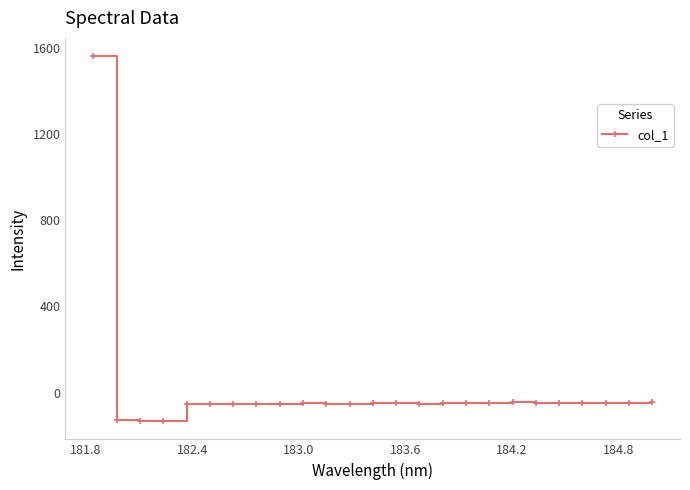

What is the value of the 18th point from the left?

-48.9